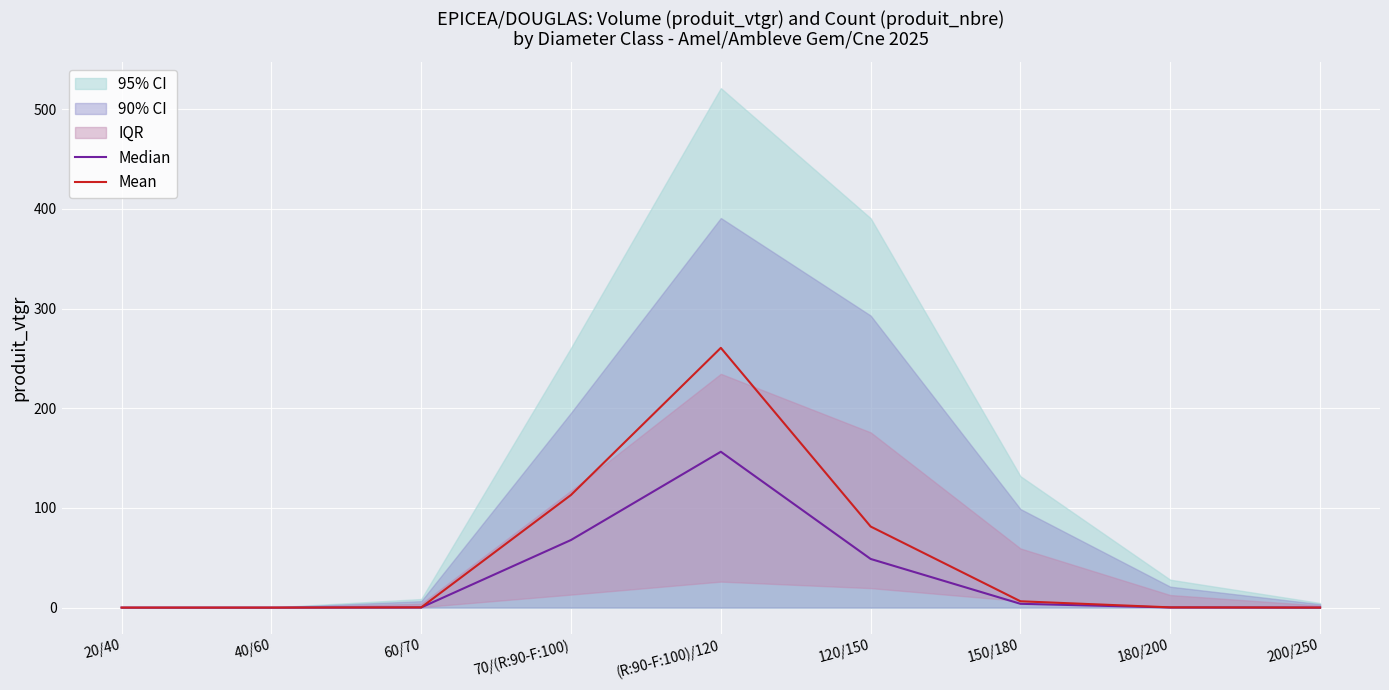

At which category does the chart reach its peak across all series?

(R:90-F:100)/120